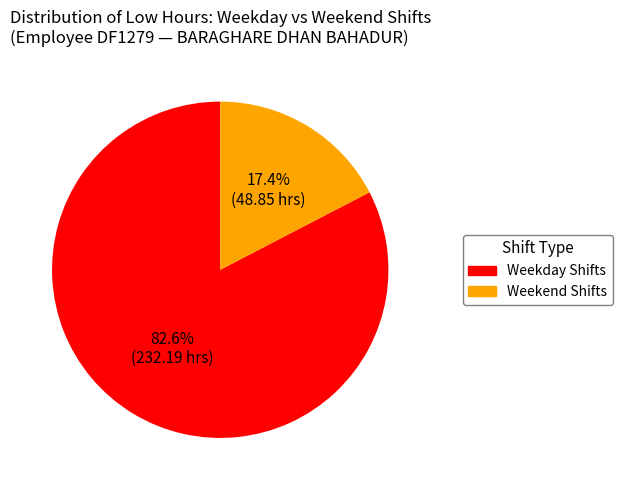

Is there a majority slice in this chart?

Yes